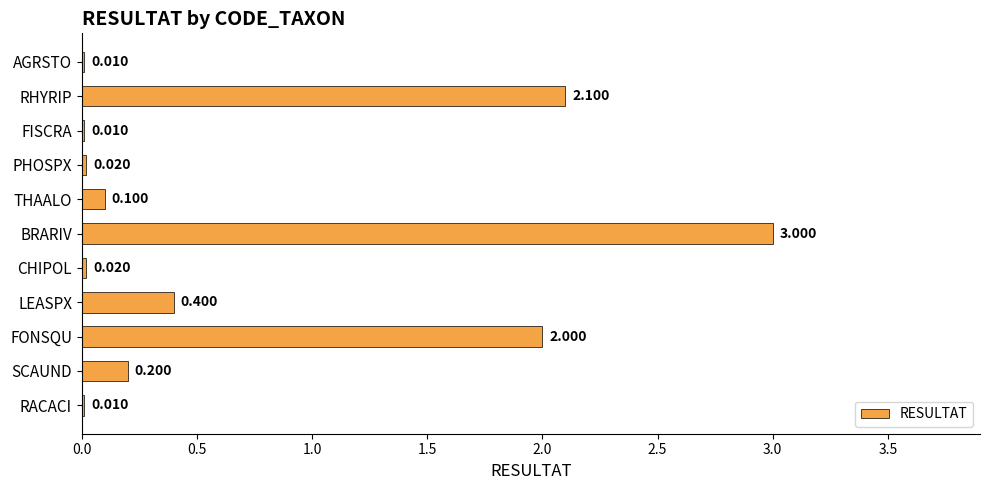

At which label is the value closest to 1?

LEASPX